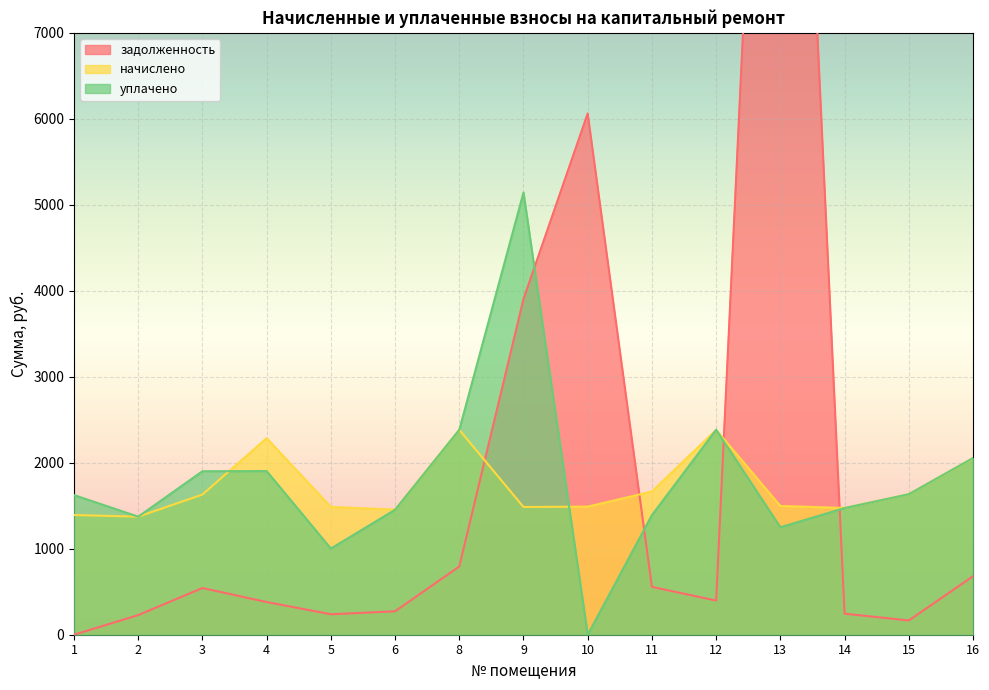

Where is начислено nearest to the value 1877?

16